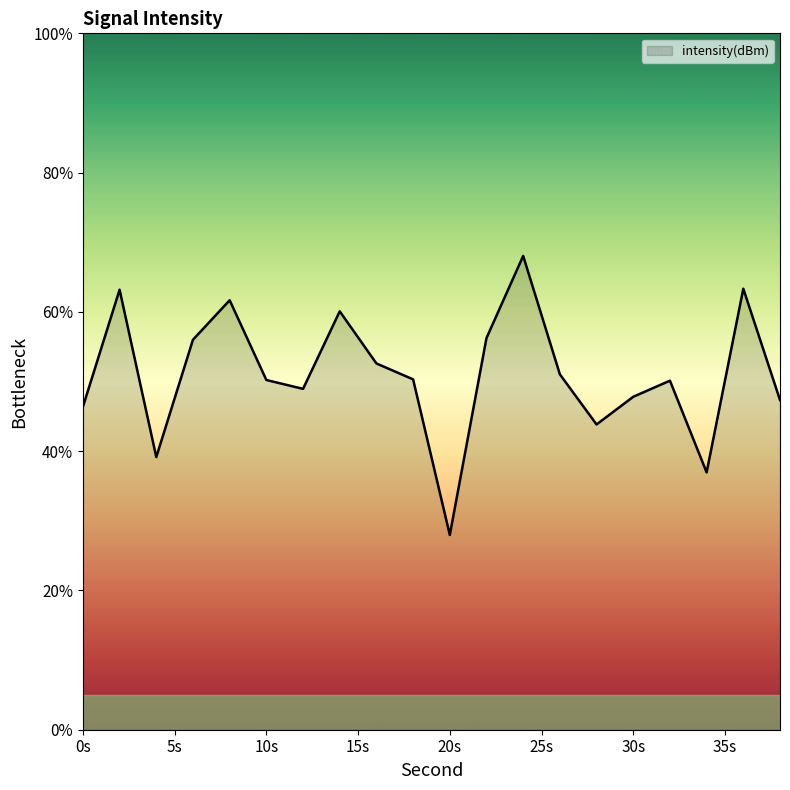

What is the difference between the maximum and minimum values?

40.1